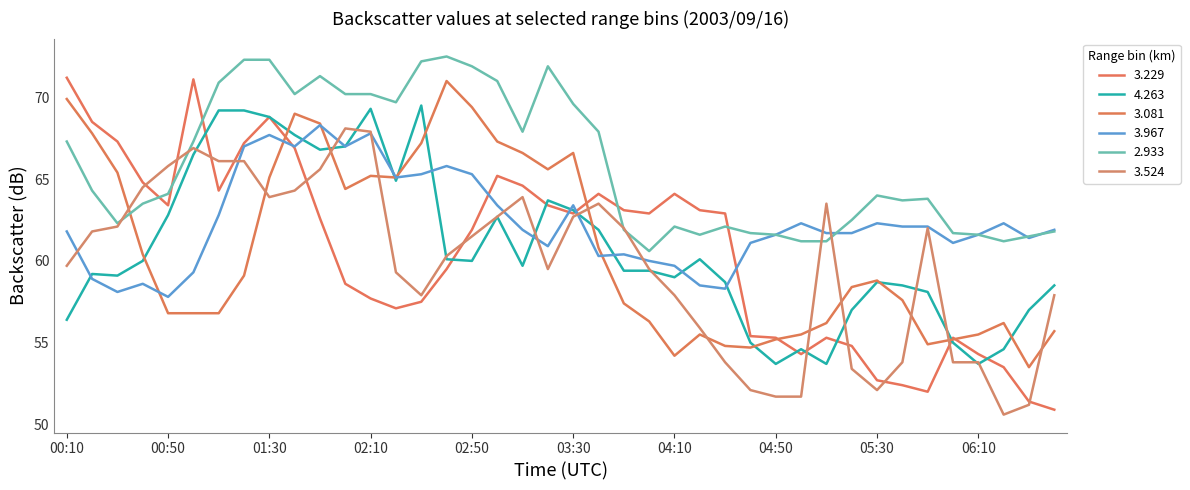

Does the chart display data point markers on the line(s)?

No